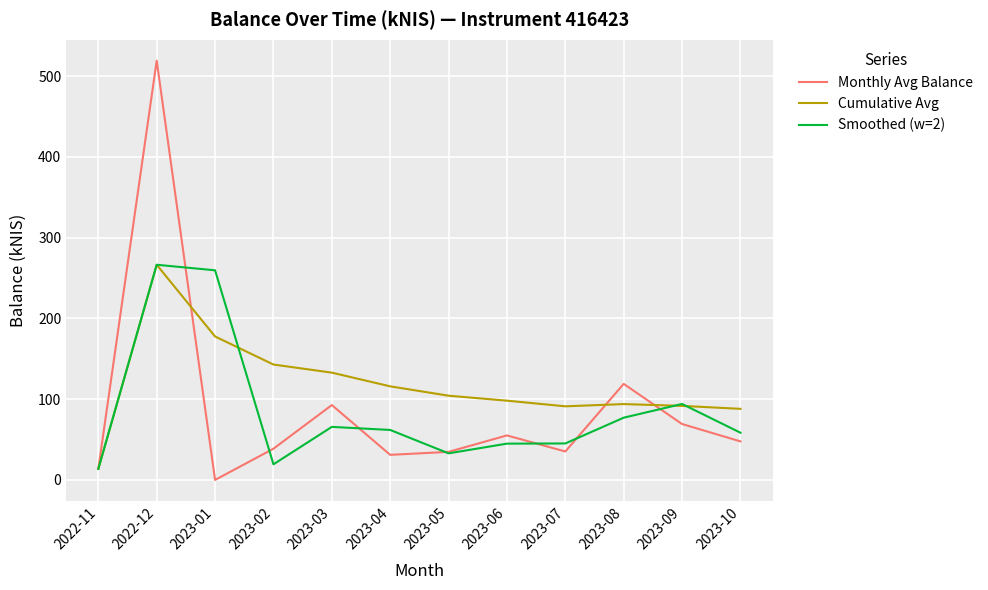

Where is the first local maximum for Smoothed (w=2)?

2022-12